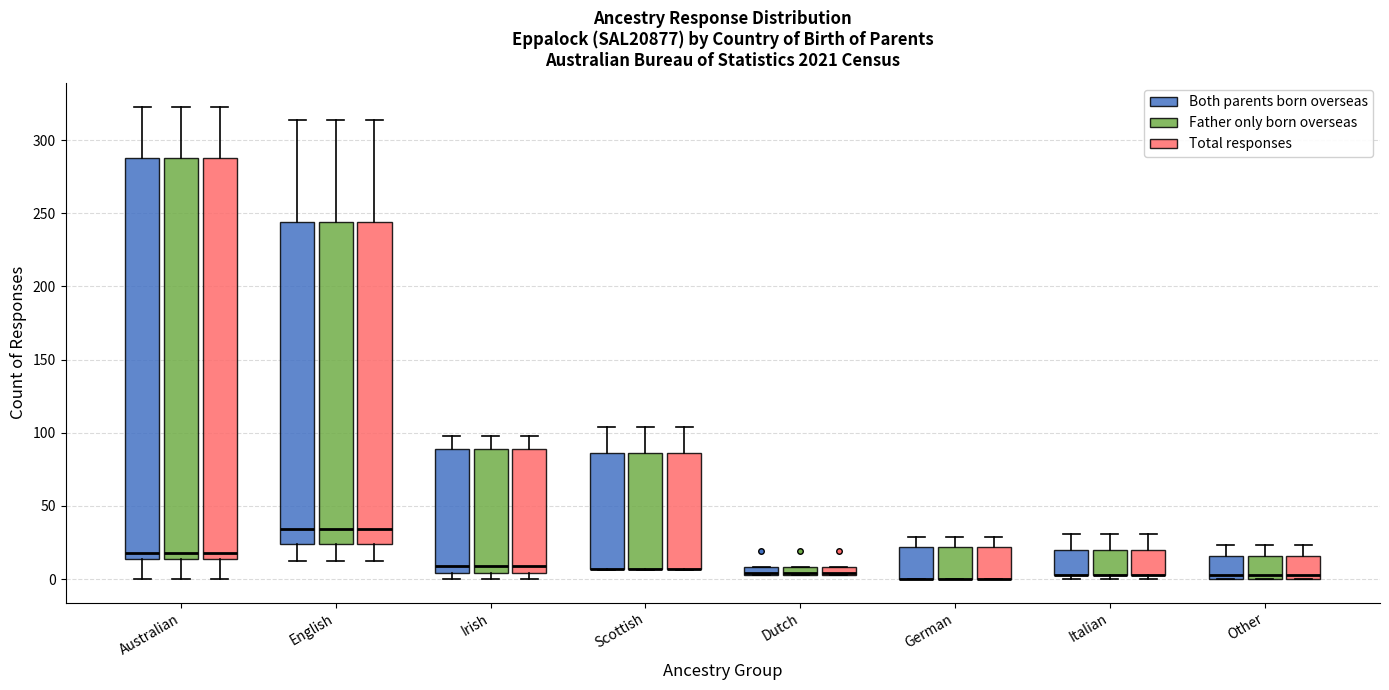

Where is the upper edge of the box for Scottish (Total responses) on the y-axis? The values are not printed on the chart, so give them approximately, as read against the axis.

85